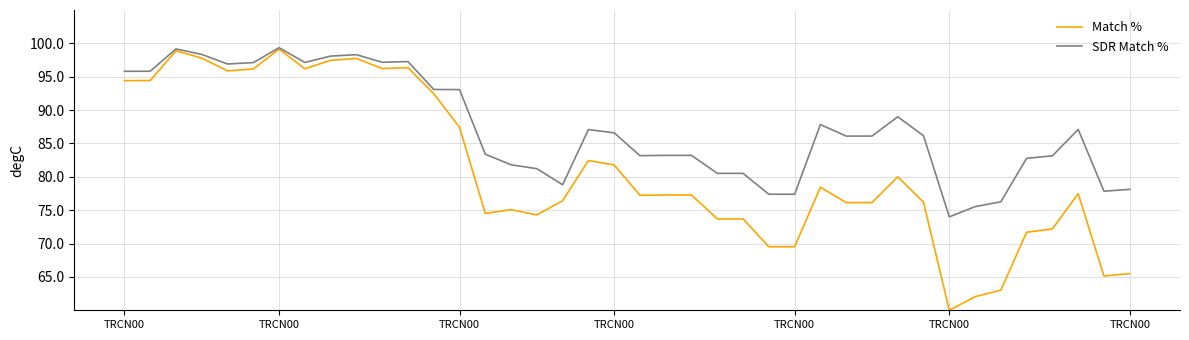

Count the number of categories in the chart.

40